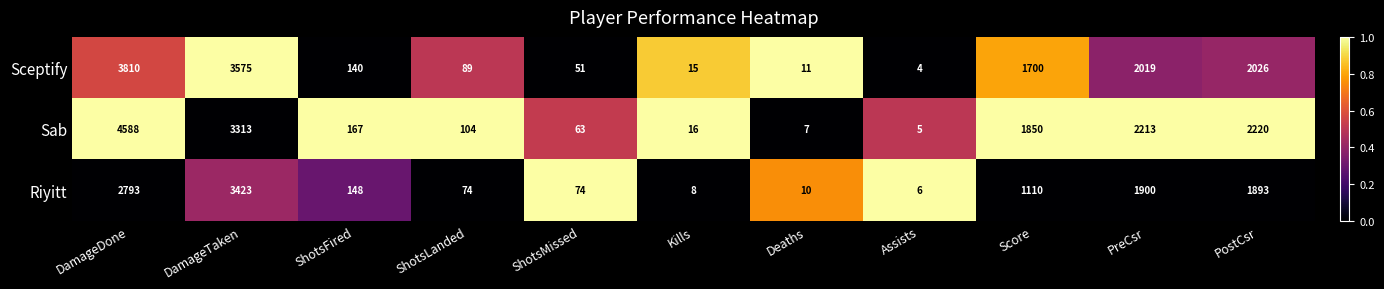

Which series has the widest spread of values?

Sab